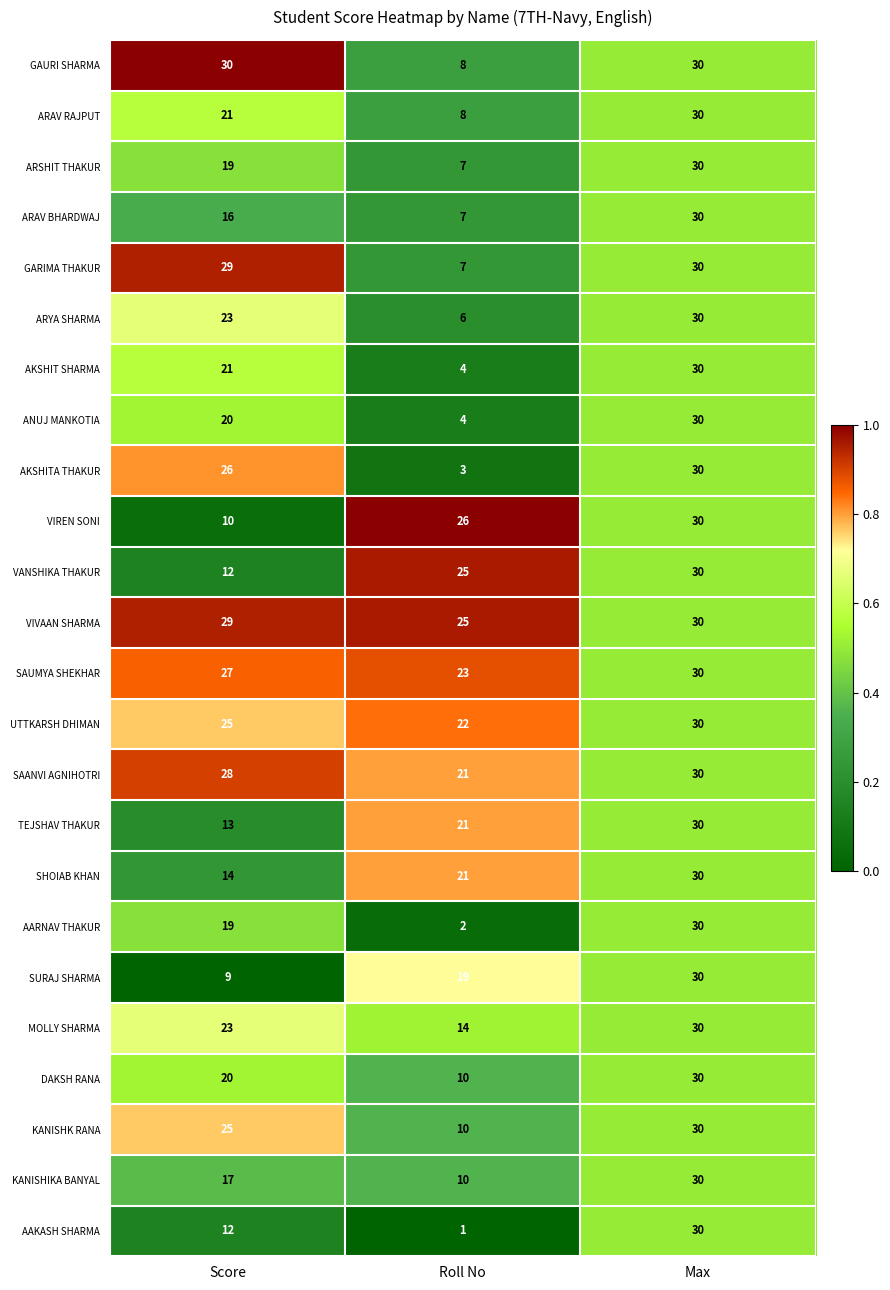

What is the average value of the ARSHIT THAKUR series?

19